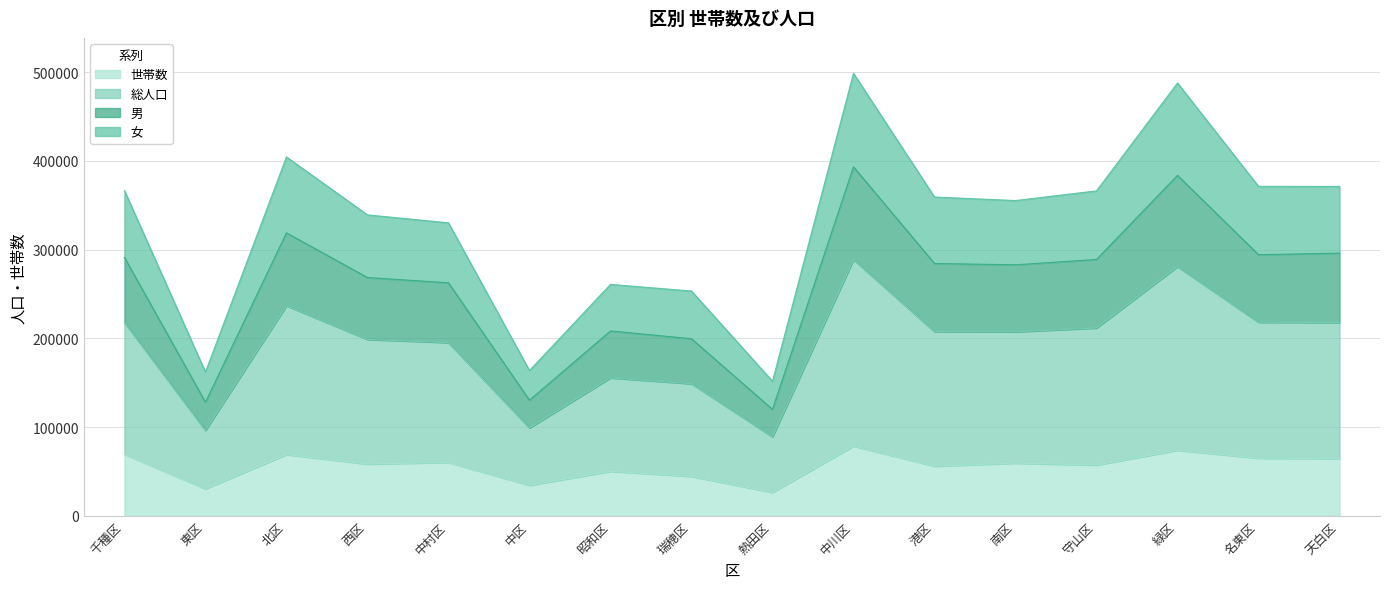

At which category is the sum across all series the highest?

中川区